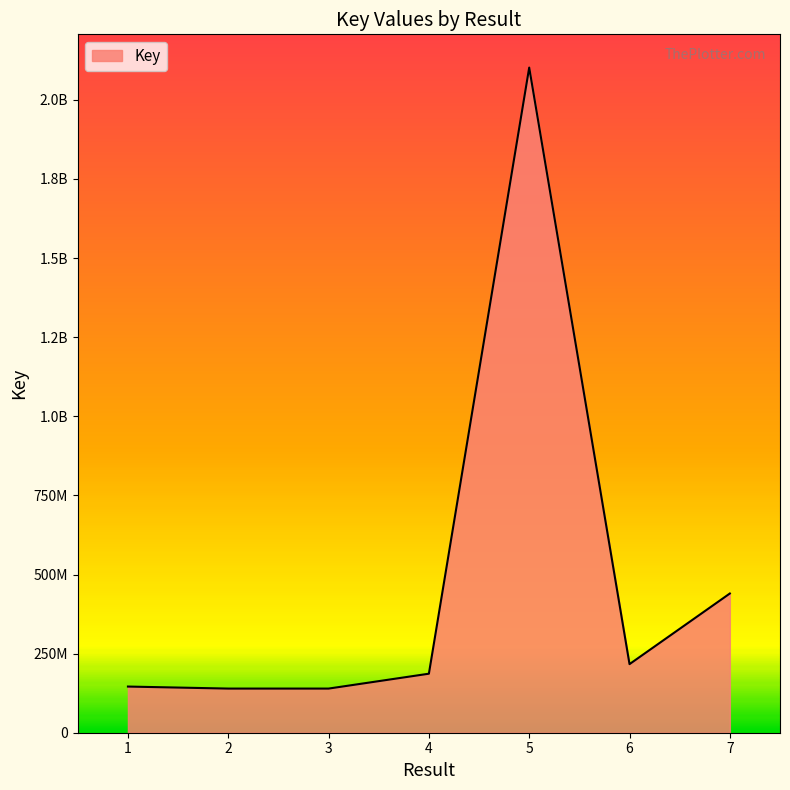

The chart shows a value of 183247970 at 2. True or false?

False